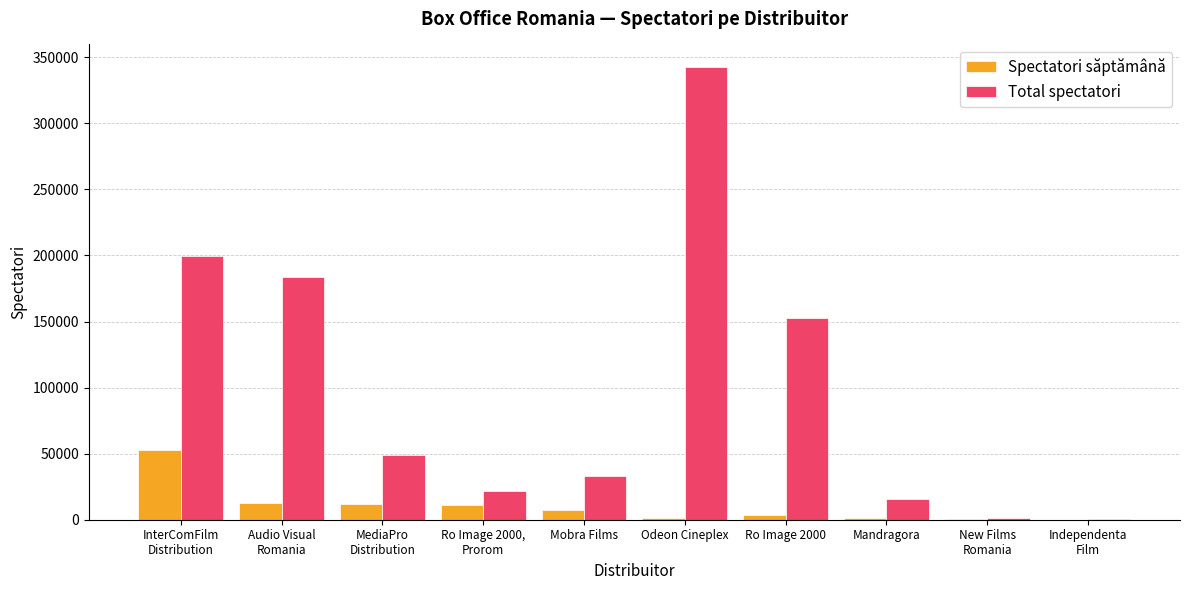

Is the value of Total spectatori at Odeon Cineplex greater than the value of Spectatori săptămână at Mandragora?

Yes